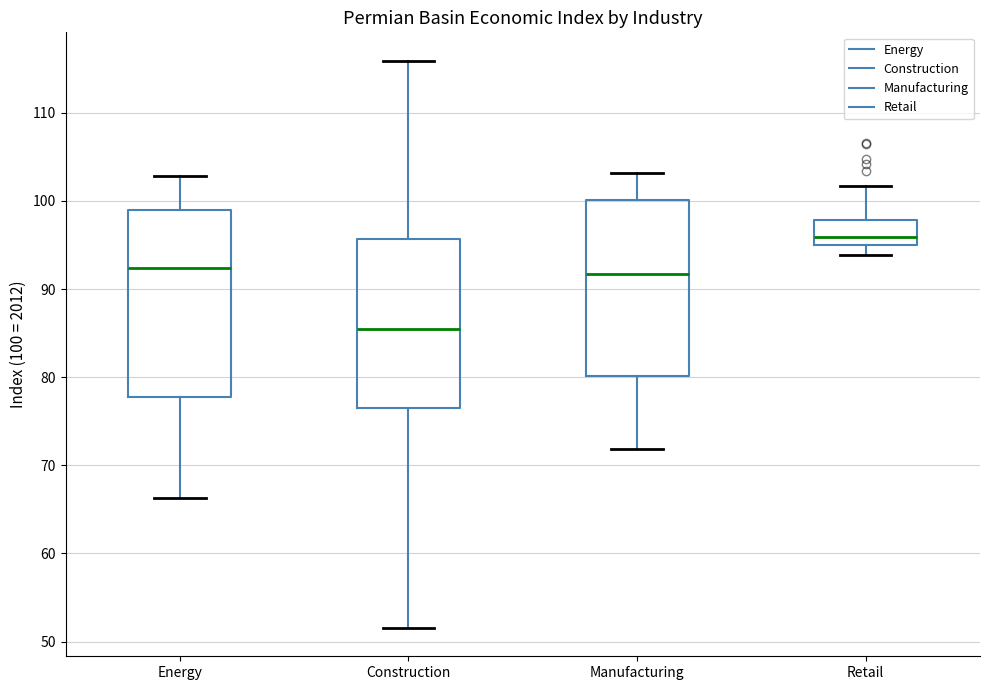

Comparing the boxes themselves (not the whiskers), which one is the tallest?

Energy